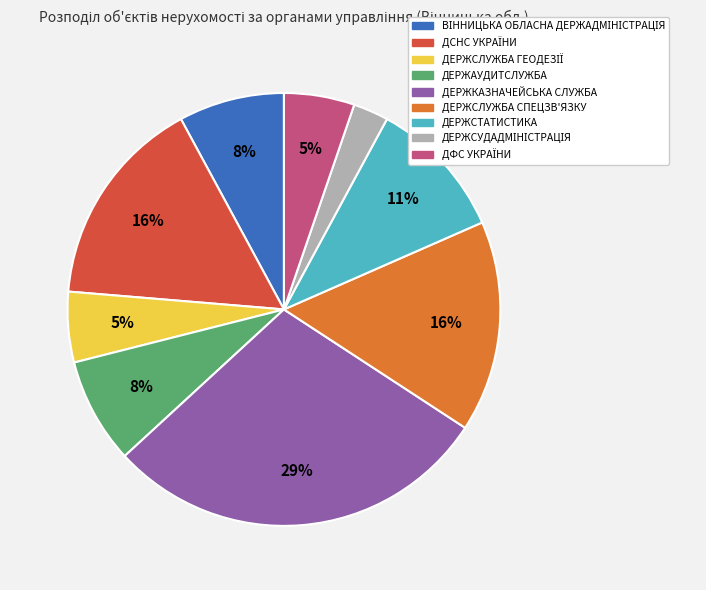

To the nearest percent, what is the average slice percentage?

11%